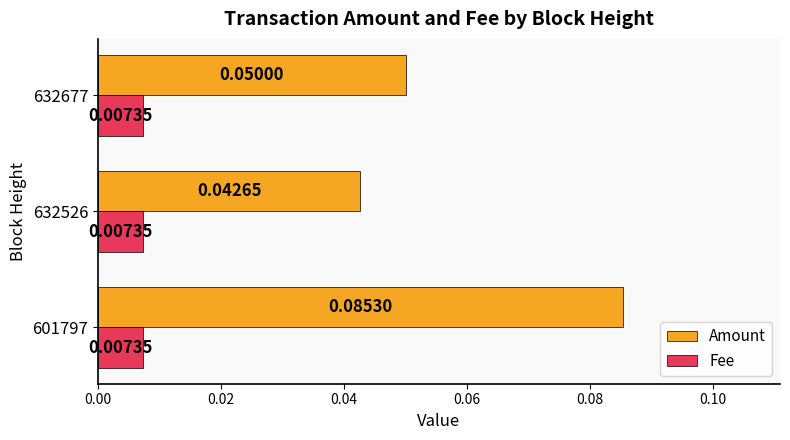

At which category is the sum across all series the highest?

601797